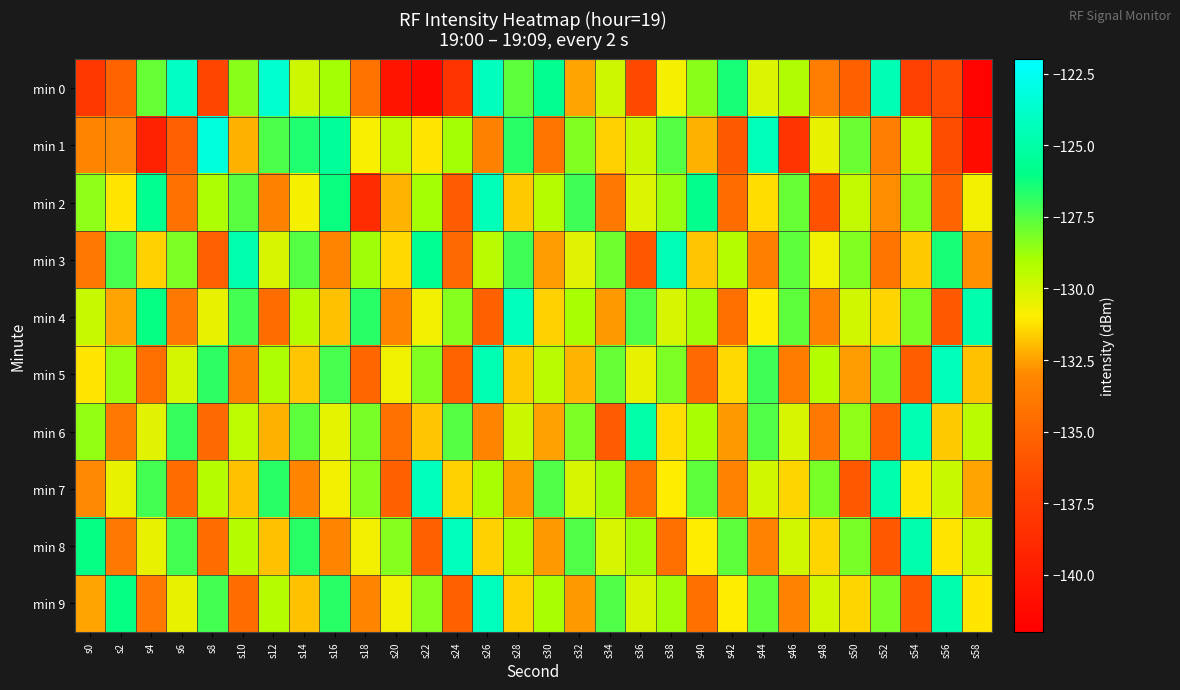

Rank the series by their maximum value, from highest to lowest.

min 1, min 0, min 4, min 7, min 8, min 9, min 5, min 2, min 3, min 6